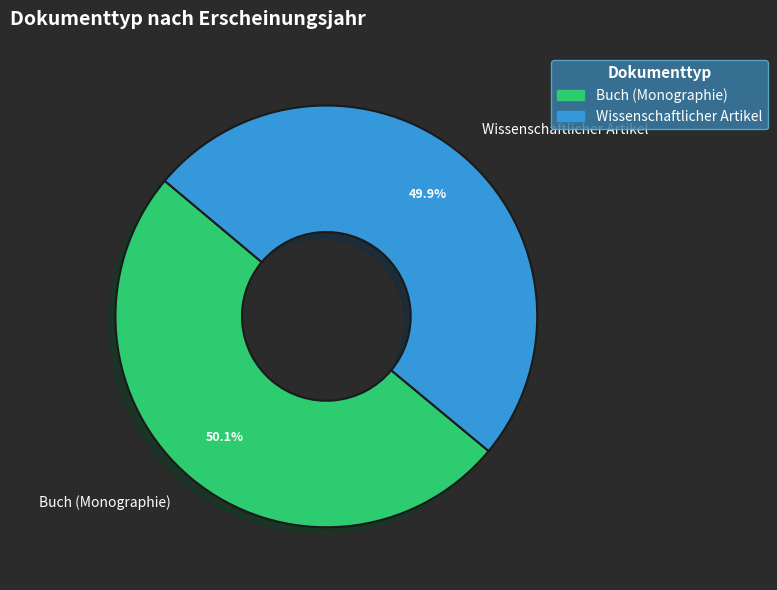

What percentage is NOT represented by Buch (Monographie)?

49.9%